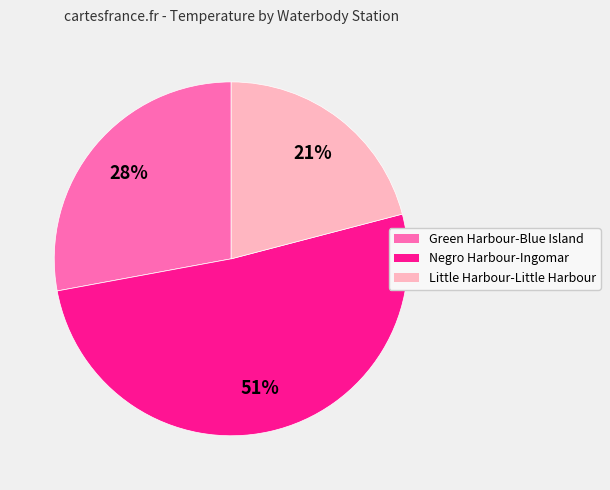

Is Green Harbour-Blue Island the majority of the pie?

No